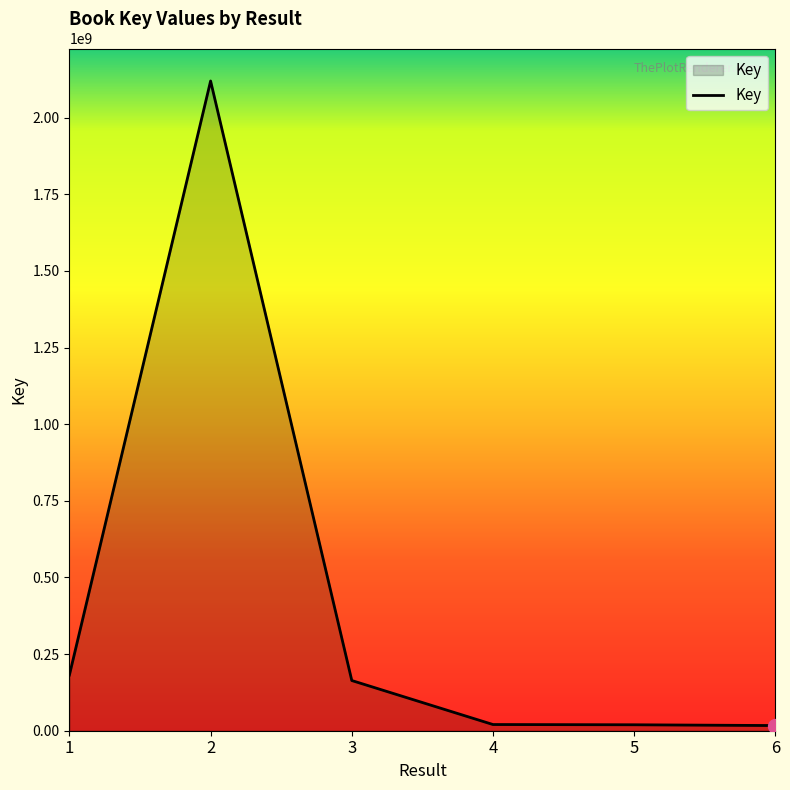

At which label does the data first exceed 163736274?

1